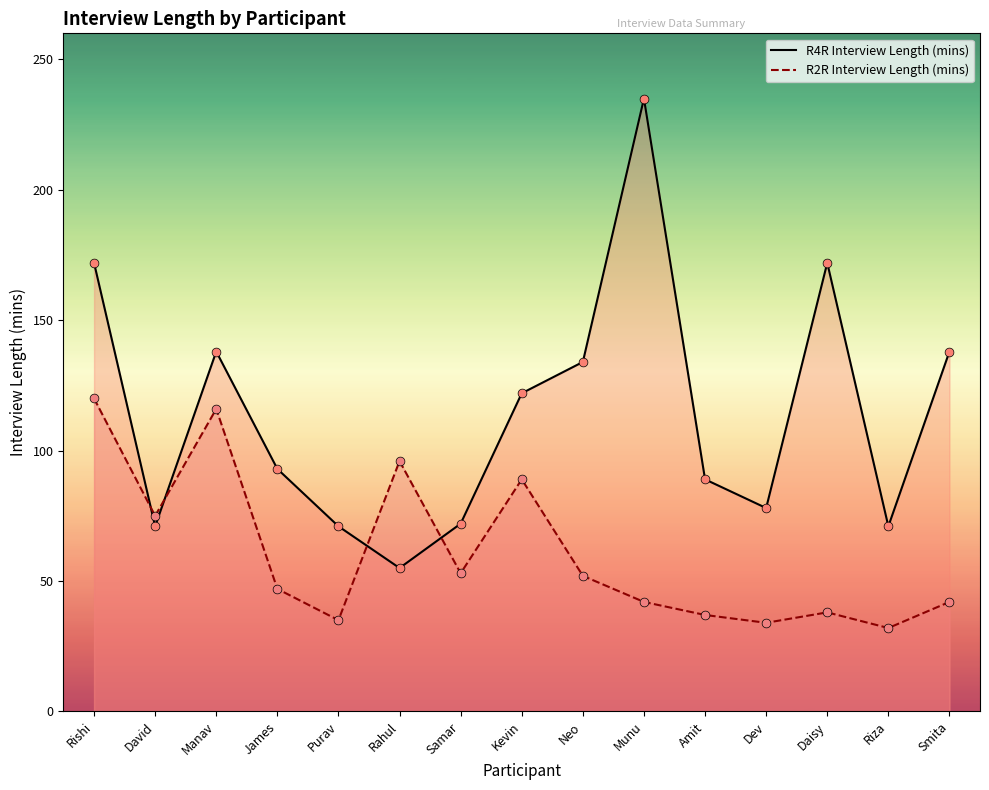

At which category is the sum across all series the highest?

Rishi